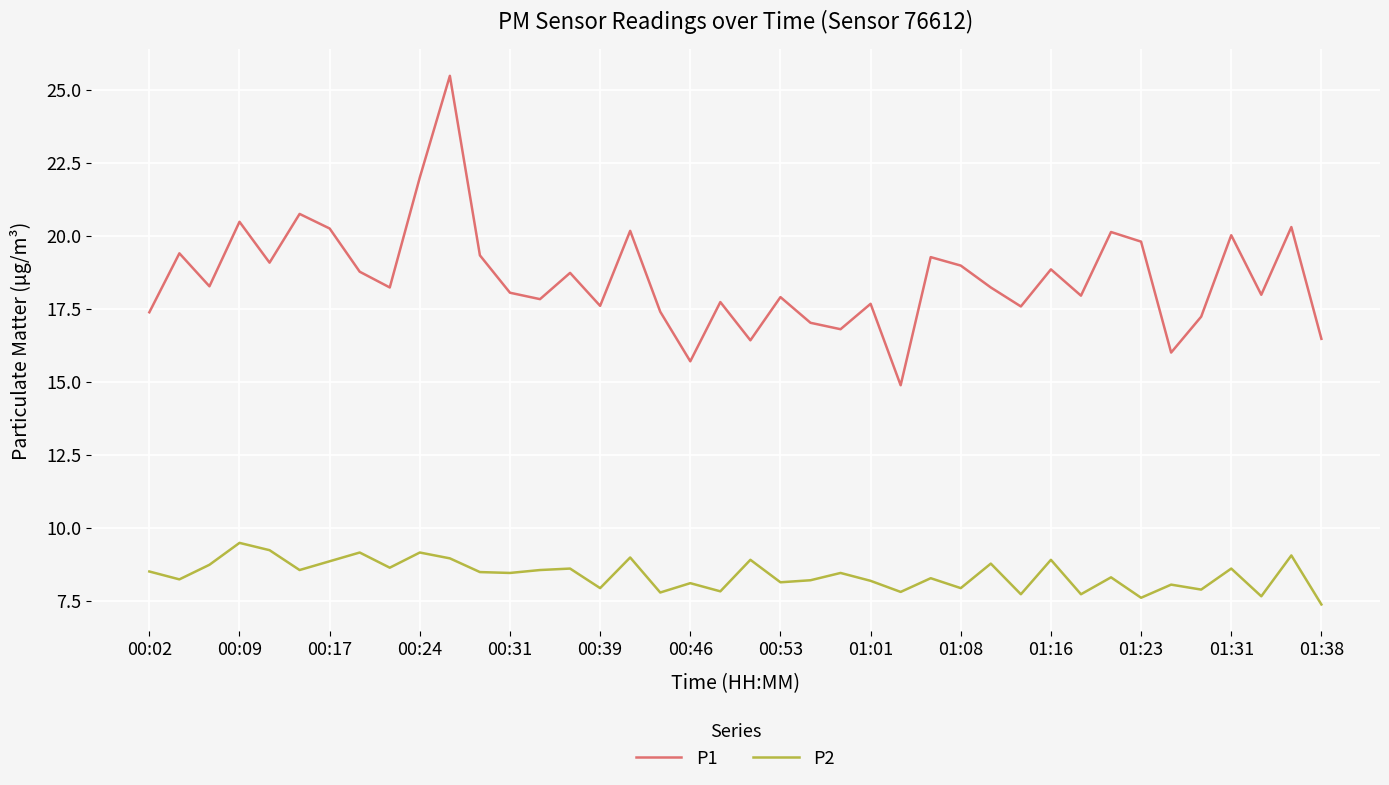

How many lines are shown in the chart?

2